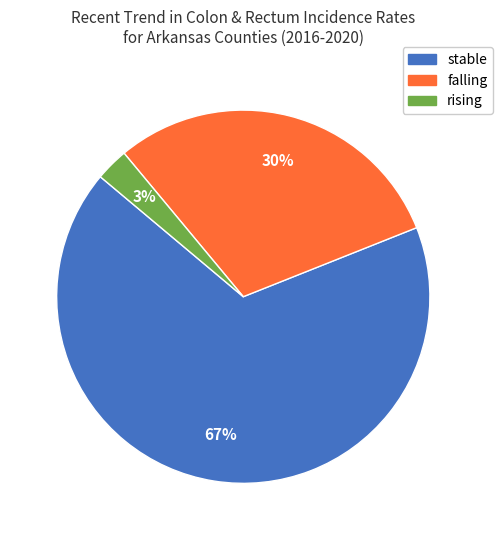

How many segments does this pie chart have?

3